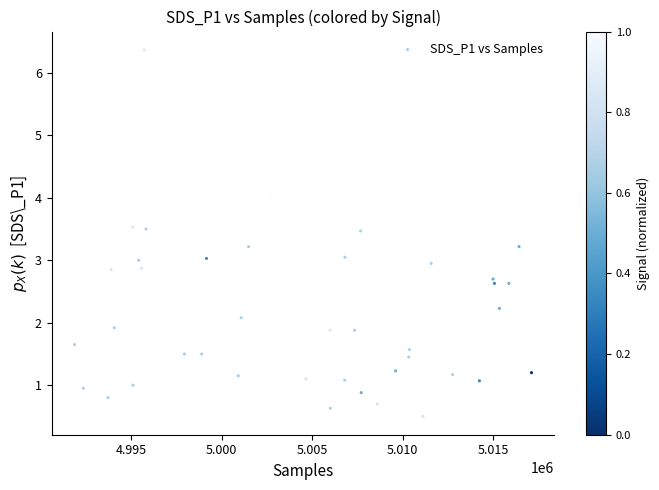

What is the range of Y values (max minus min)?

5.9